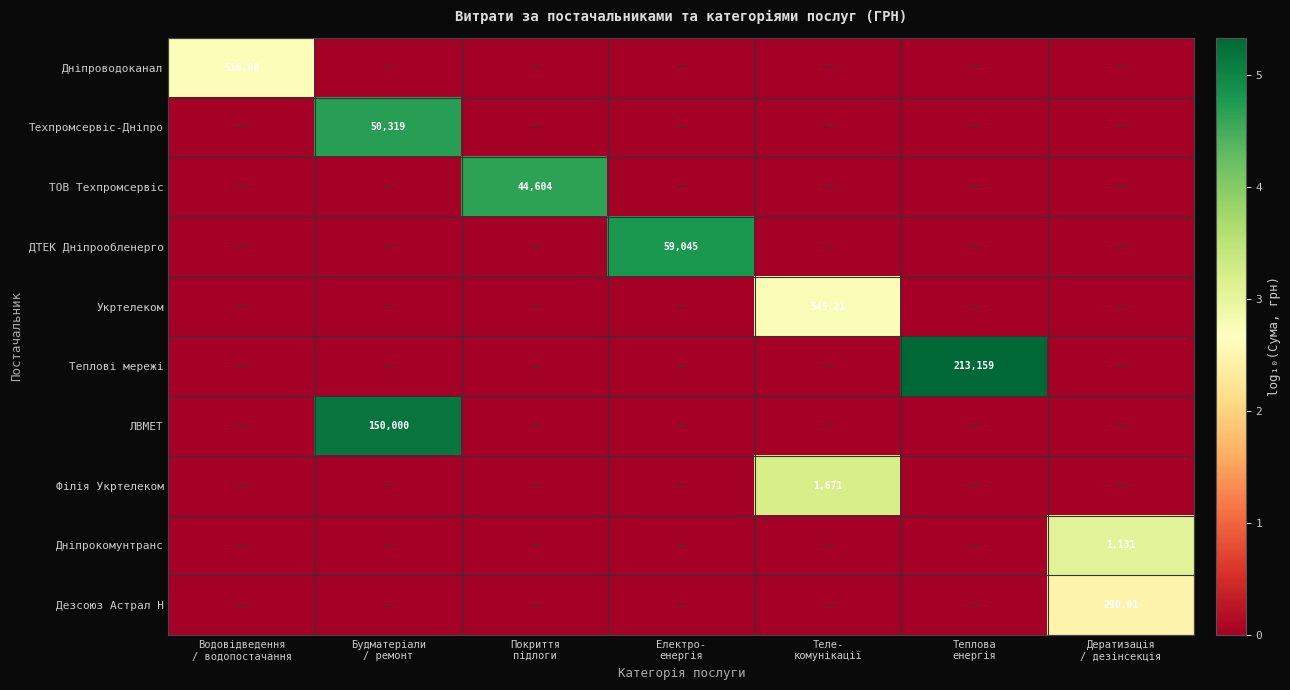

Between Теплова енергія and Дератизація / дезінсекція, which series saw the biggest shift?

Теплові мережі